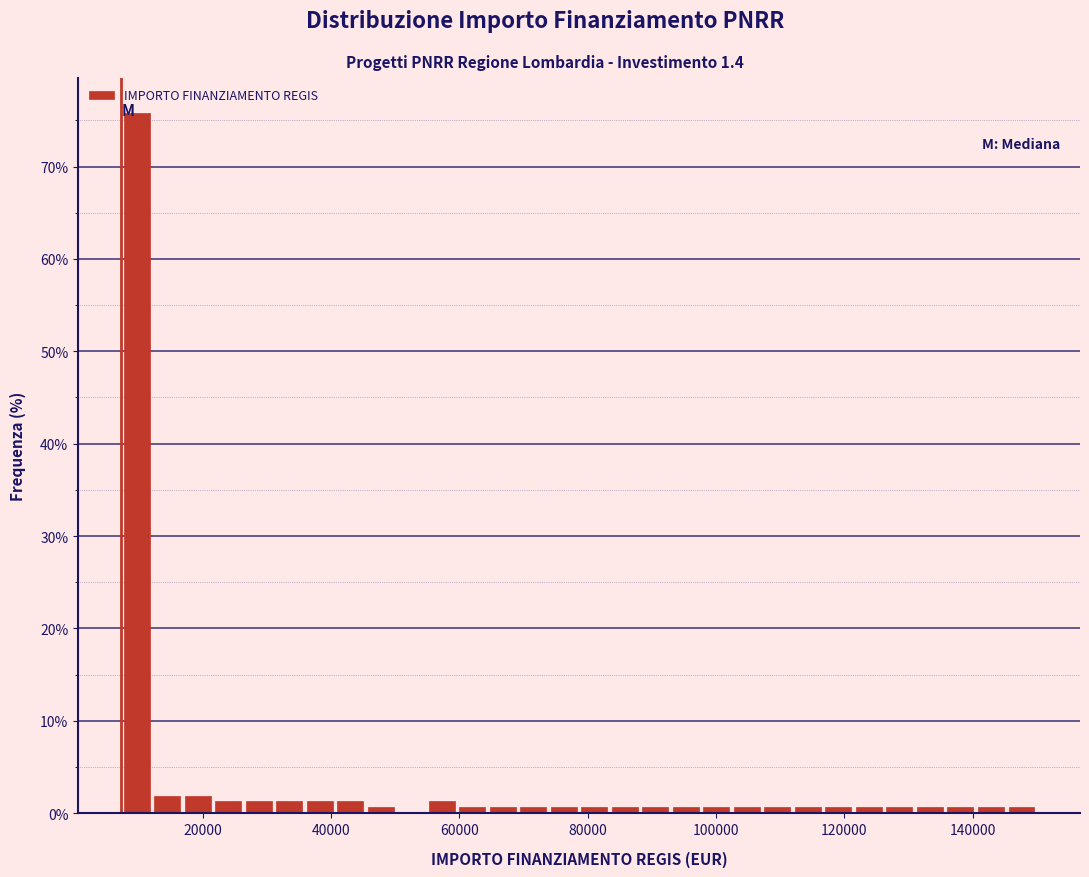

Read against the x-axis, roughly where is the centre of the tallest bar?

10000